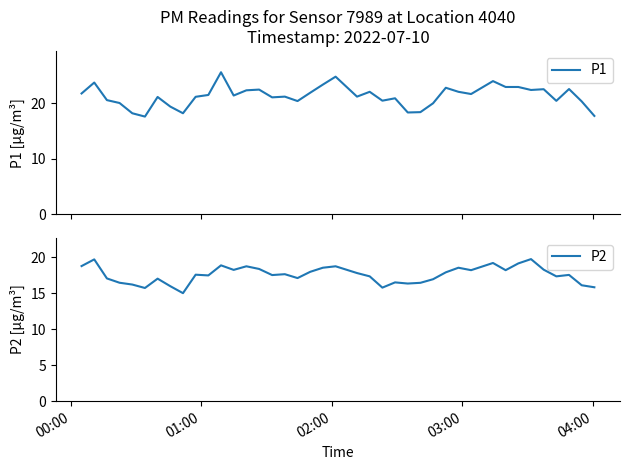

True or false: P1 and P2 intersect in this chart.

False